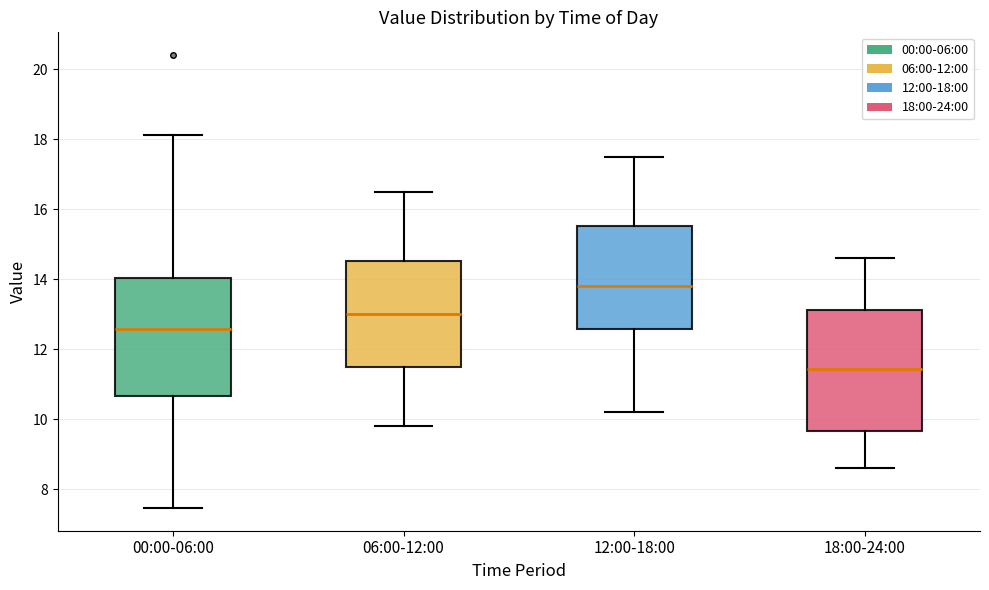

Where is the lower edge of the box for 06:00-12:00 on the y-axis? The values are not printed on the chart, so give them approximately, as read against the axis.

11.6